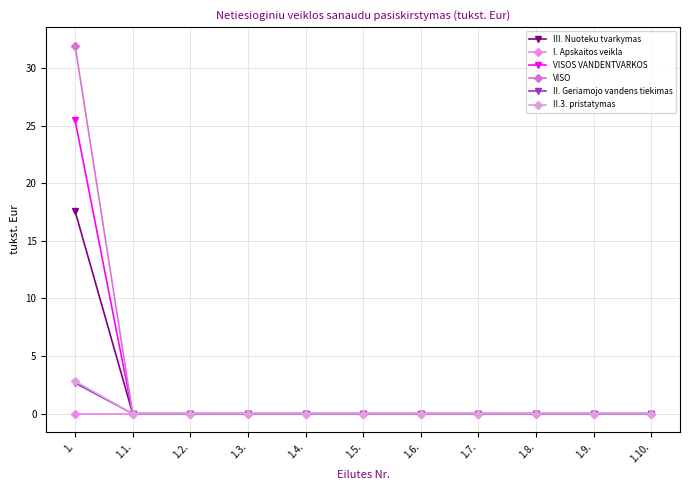

At which label is III. Nuoteku tvarkymas closest to 8?

1.1.